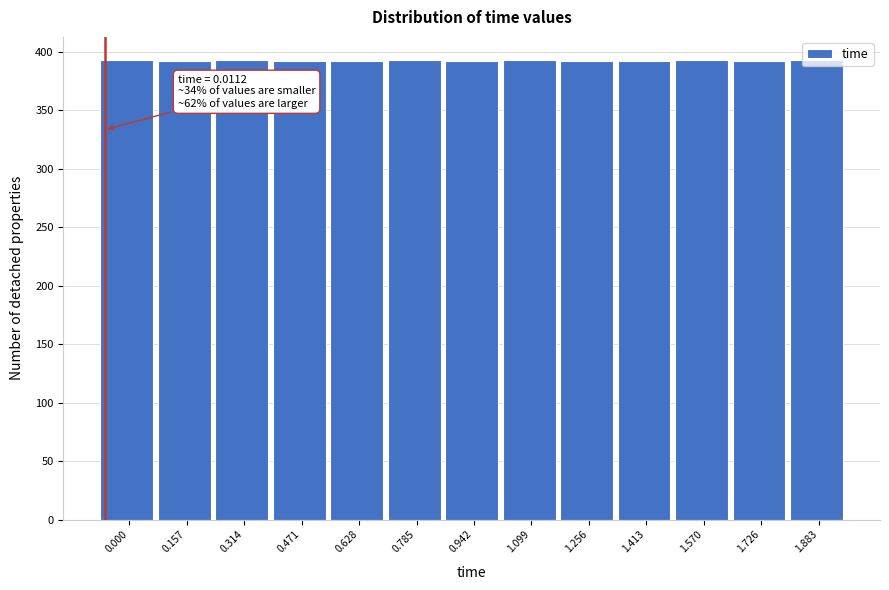

The value at 1.413 is 124. True or false?

False